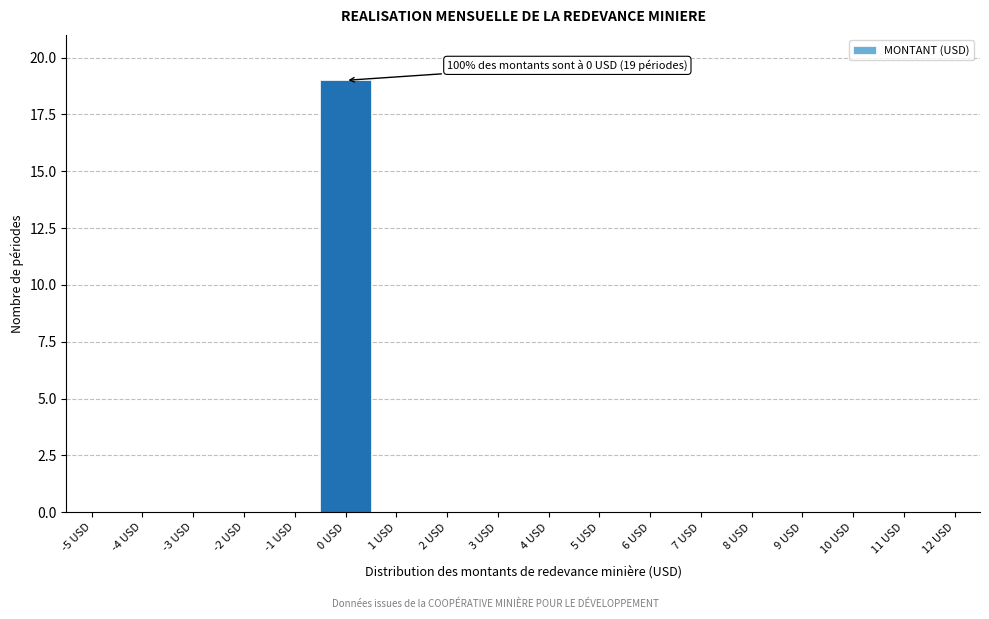

Reading right to left, transcribe all the data shown in this chart.

12 USD=0	11 USD=0	10 USD=0	9 USD=0	8 USD=0	7 USD=0	6 USD=0	5 USD=0	4 USD=0	3 USD=0	2 USD=0	1 USD=0	0 USD=19	-1 USD=0	-2 USD=0	-3 USD=0	-4 USD=0	-5 USD=0